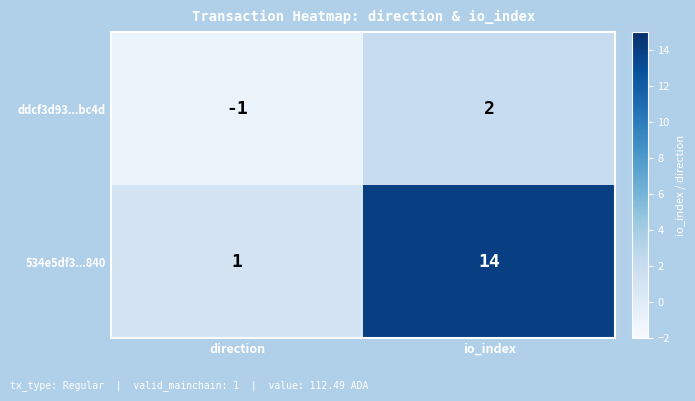

Which series changed the most between direction and io_index?

534e5df3...840